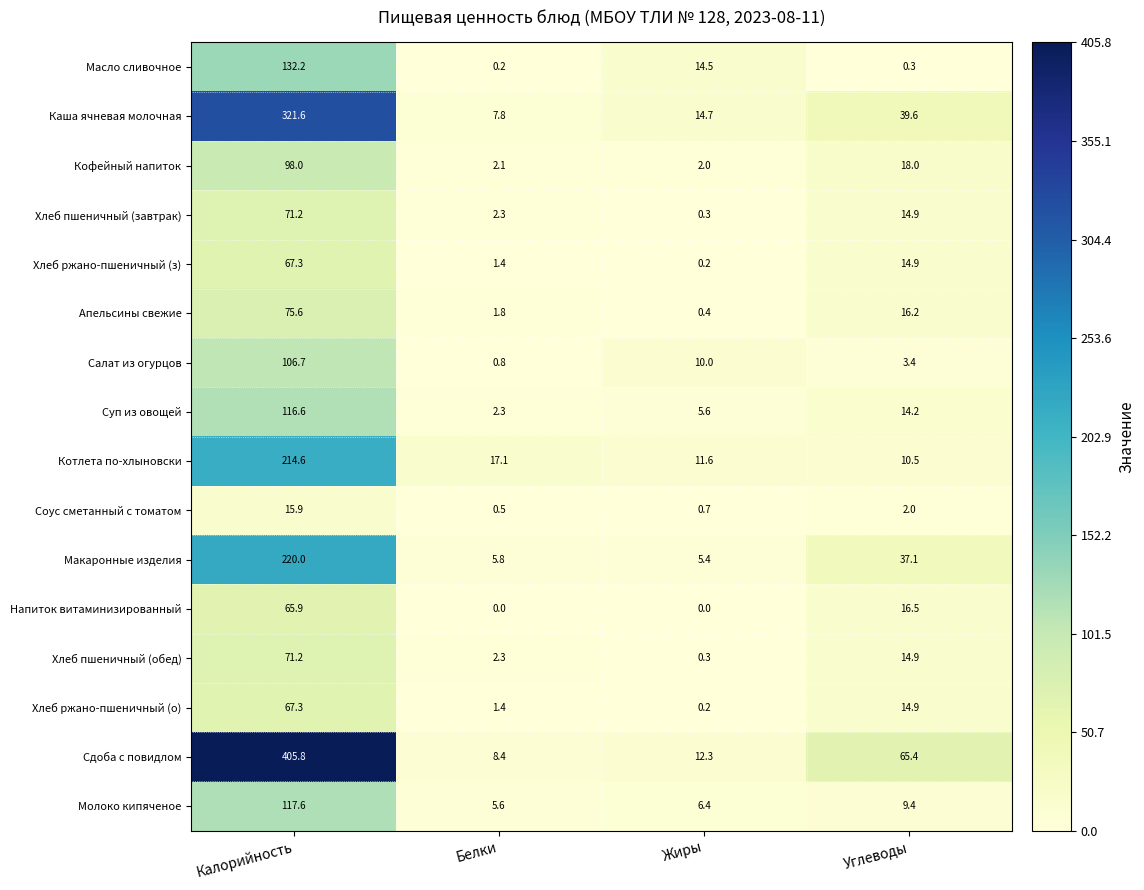

What is the minimum value for Молоко кипяченое?

5.6